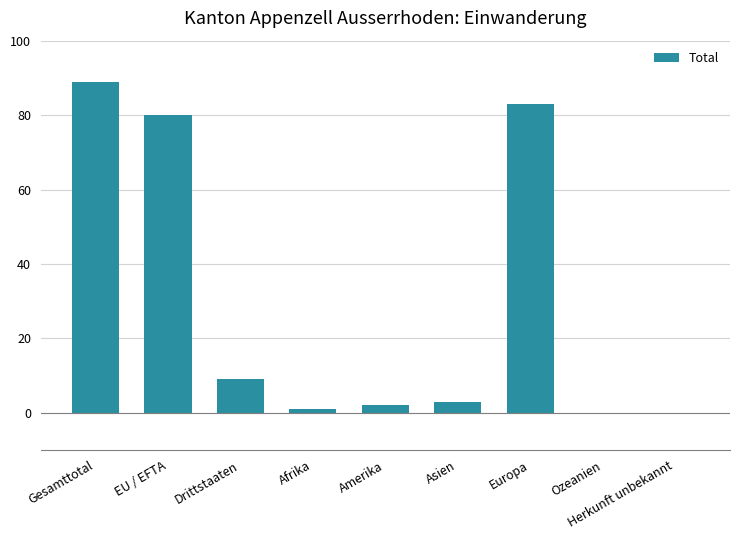

How many series are shown in this chart?

1